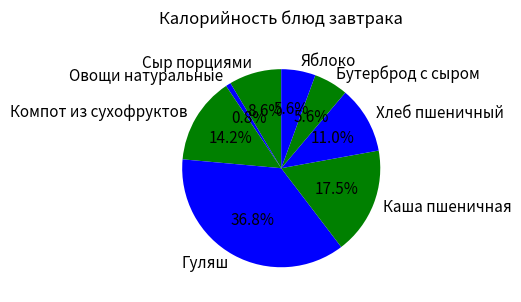

Is there a majority slice in this chart?

No